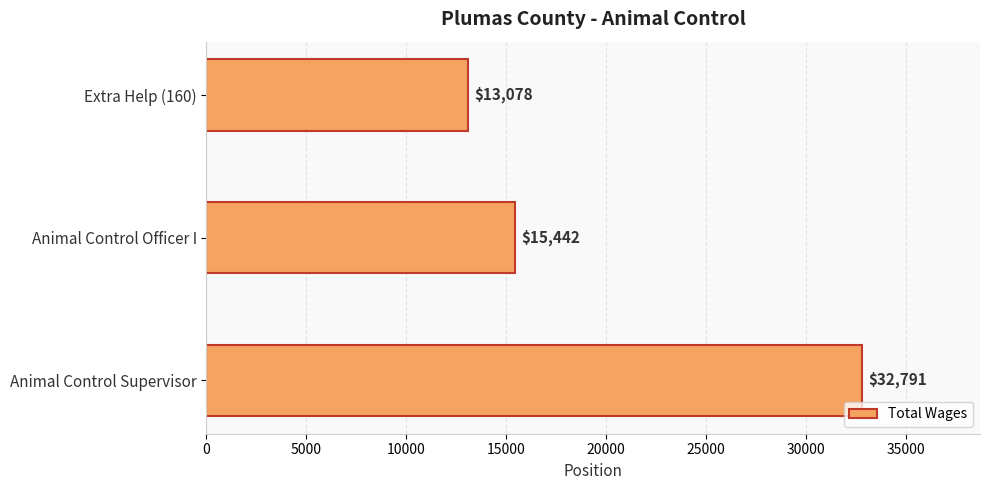

Rank the categories by value from highest to lowest.

Animal Control Supervisor, Animal Control Officer I, Extra Help (160)